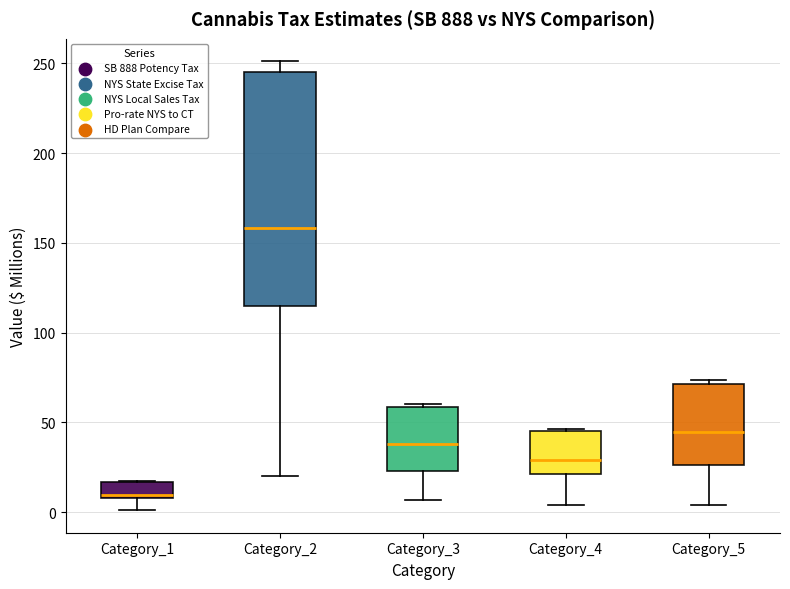

Reading left to right, transcribe this box plot: for each box, give where its median line is, the range the box spans, and where its two whiskers end, as read against the y-axis. The values are not printed on the chart, so give them approximately, as read against the axis.

Category_1: median 10 (just above the box's lower edge), box 10 to 15, whiskers 0 to 20
Category_2: median 160, box 115 to 245, whiskers 20 to 250
Category_3: median 40, box 25 to 60, whiskers 5 to 60
Category_4: median 30, box 20 to 45, whiskers 5 to 45
Category_5: median 45, box 25 to 70, whiskers 5 to 75